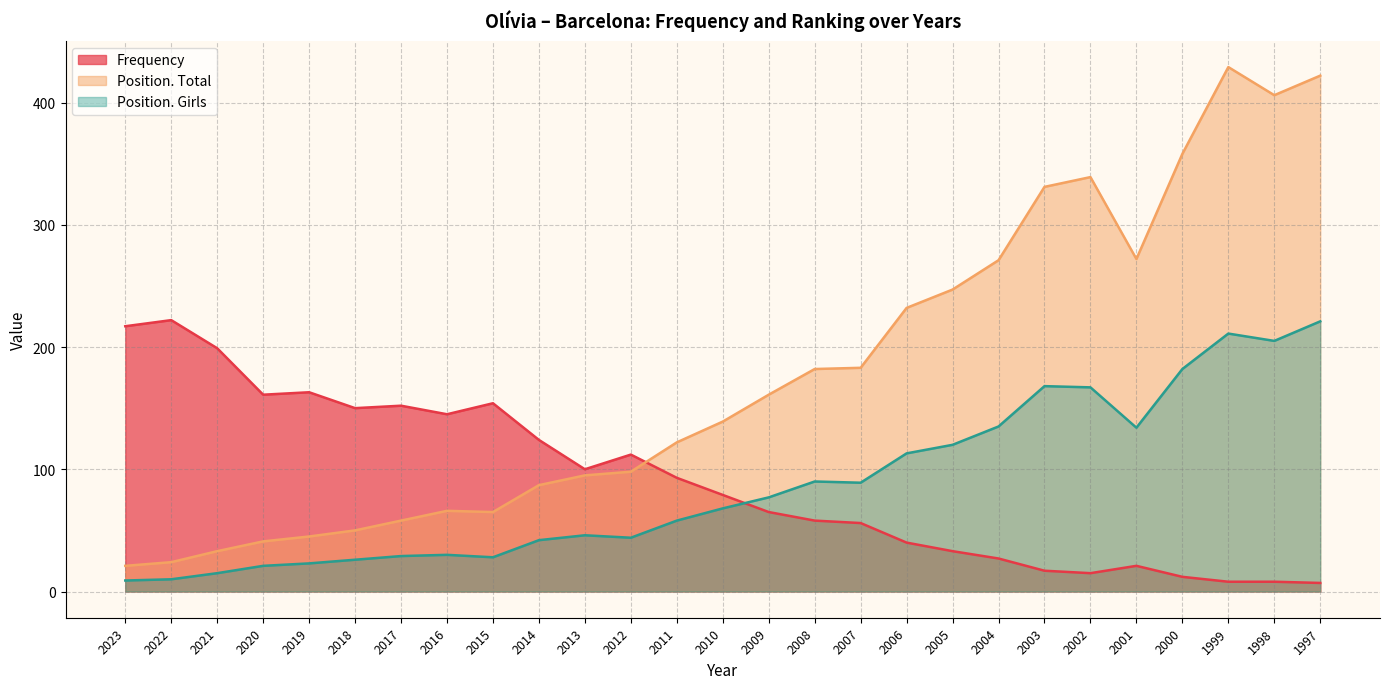

What is the spread (max minus min) of values at 2008?

124